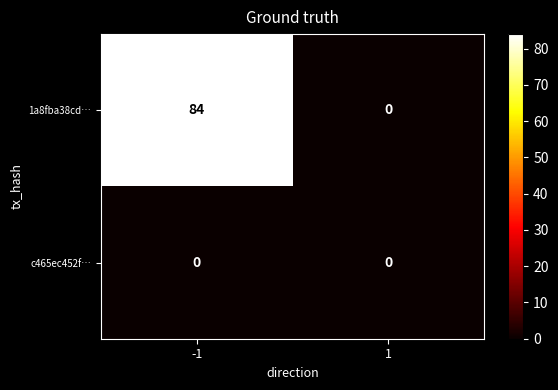

How many distinct data groups are displayed?

2